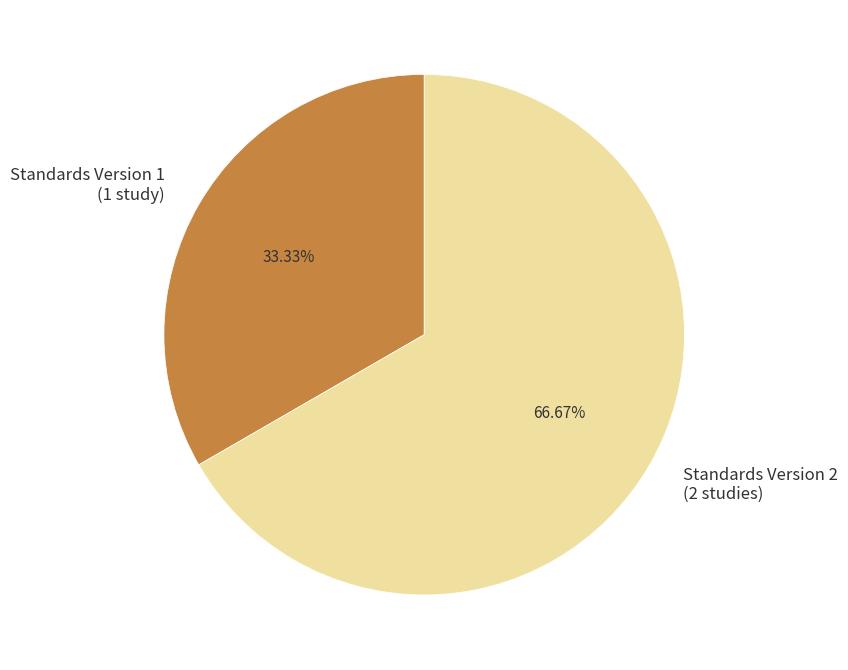

How many segments does this pie chart have?

2